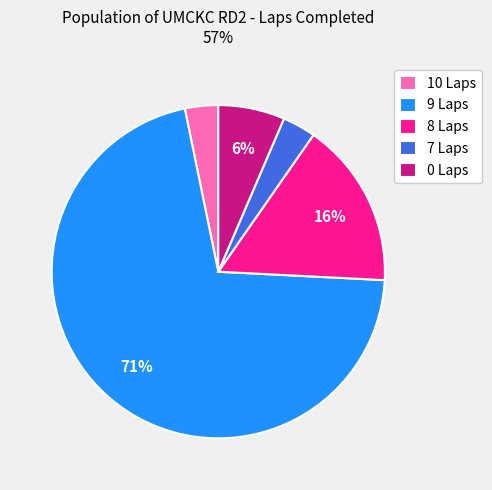

Is it true that 10 Laps is 9% of the pie?

False